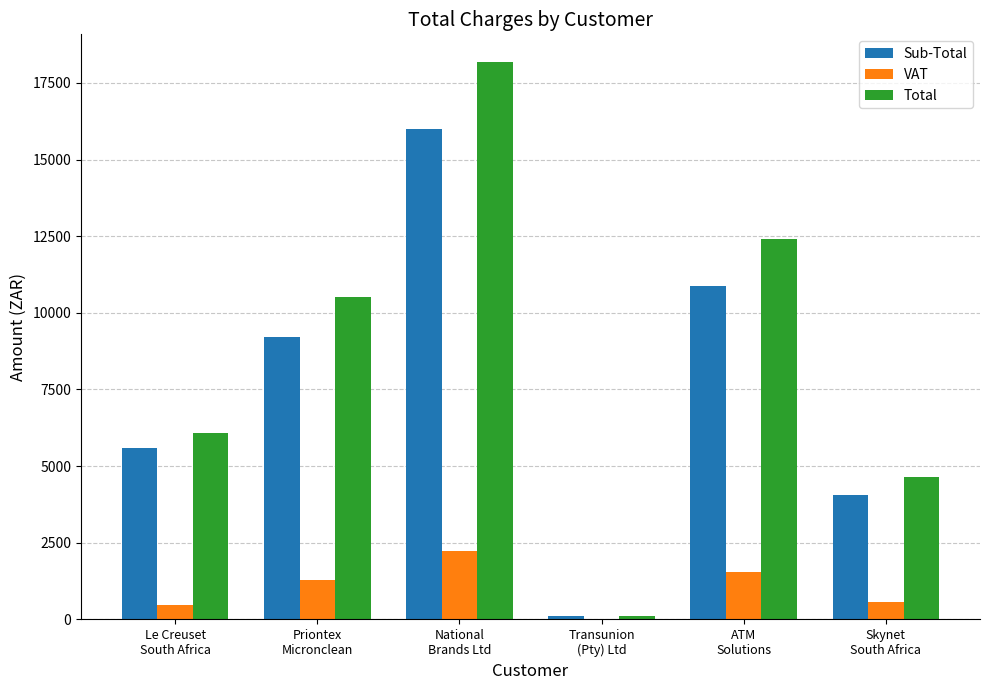

How many groups of bars are there?

6